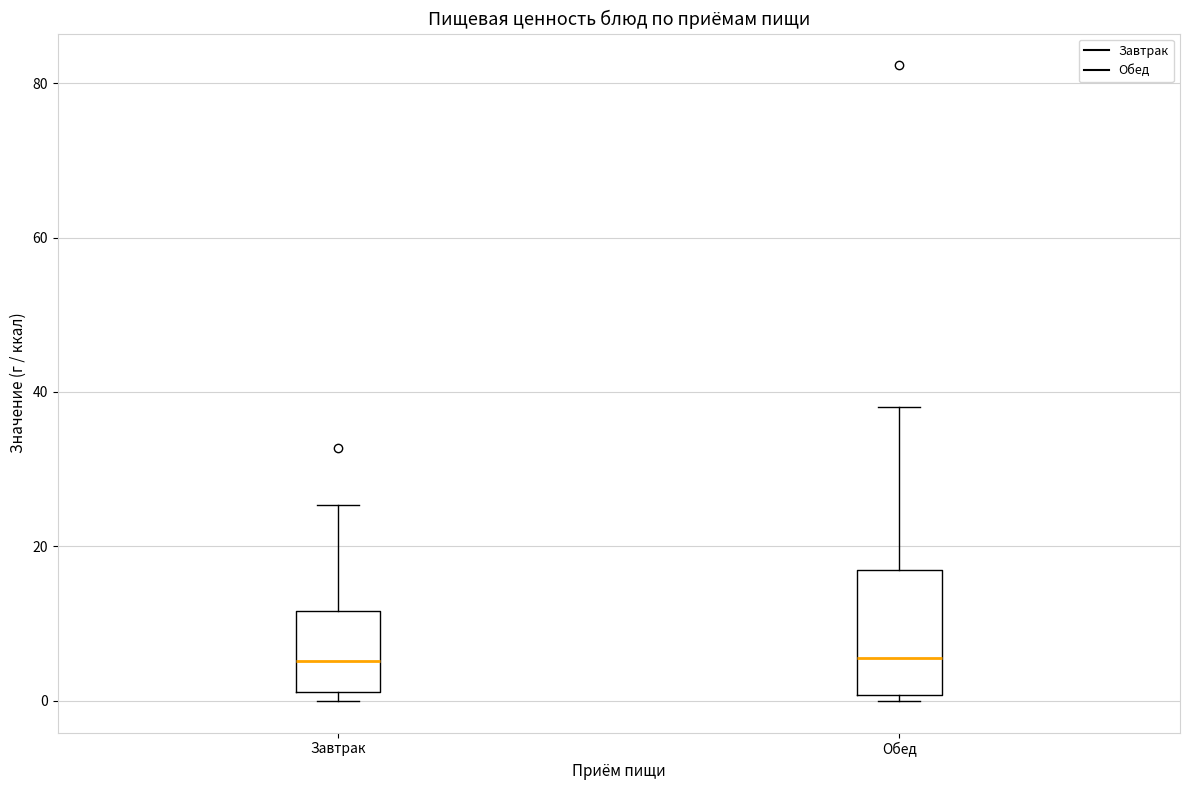

Reading left to right, transcribe this box plot: for each box, give where its median line is, the range the box spans, and where its two whiskers end, as read against the y-axis. The values are not printed on the chart, so give them approximately, as read against the axis.

Завтрак: median 6, box 2 to 12, whiskers 0 to 26
Обед: median 6, box 0 to 16, whiskers 0 (just below the box's lower edge) to 38